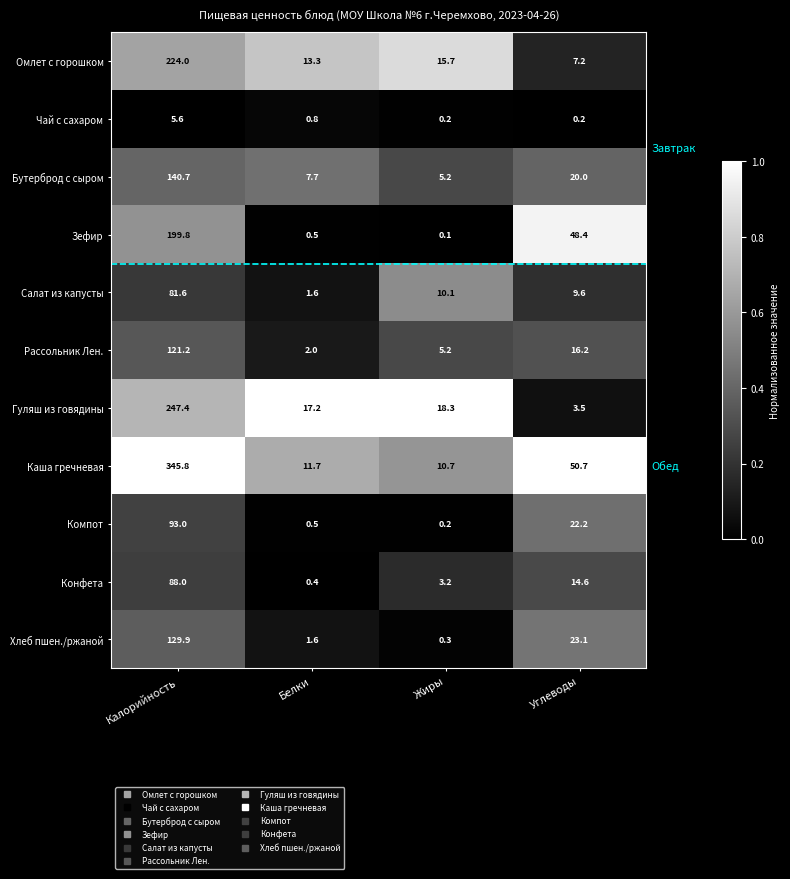

At which category is the sum across all series the highest?

Калорийность